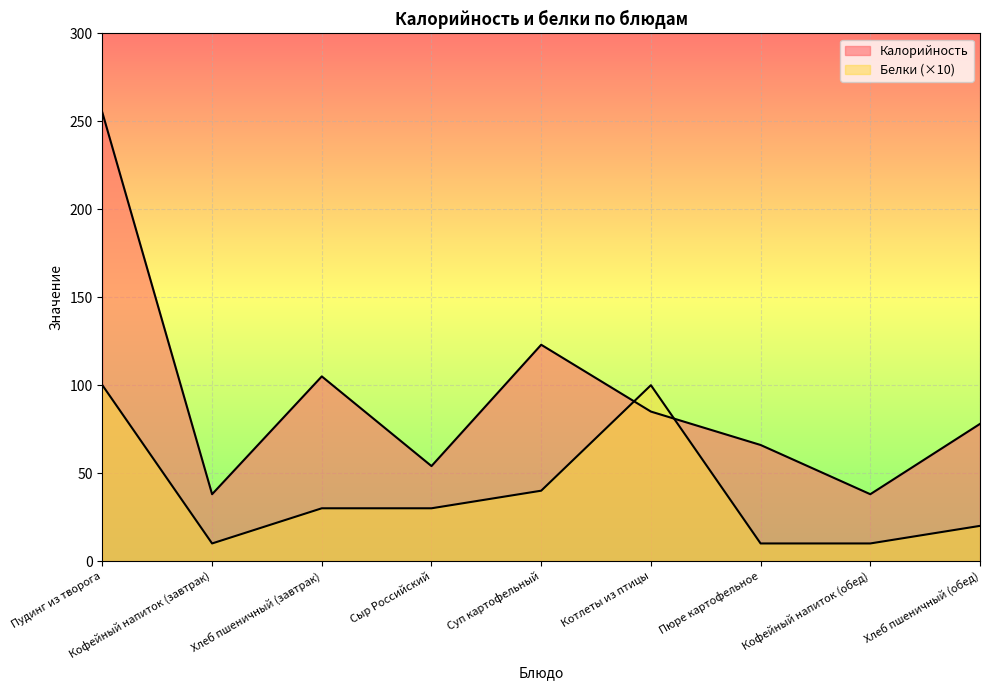

How many intersections are there between Калорийность and Белки?

2